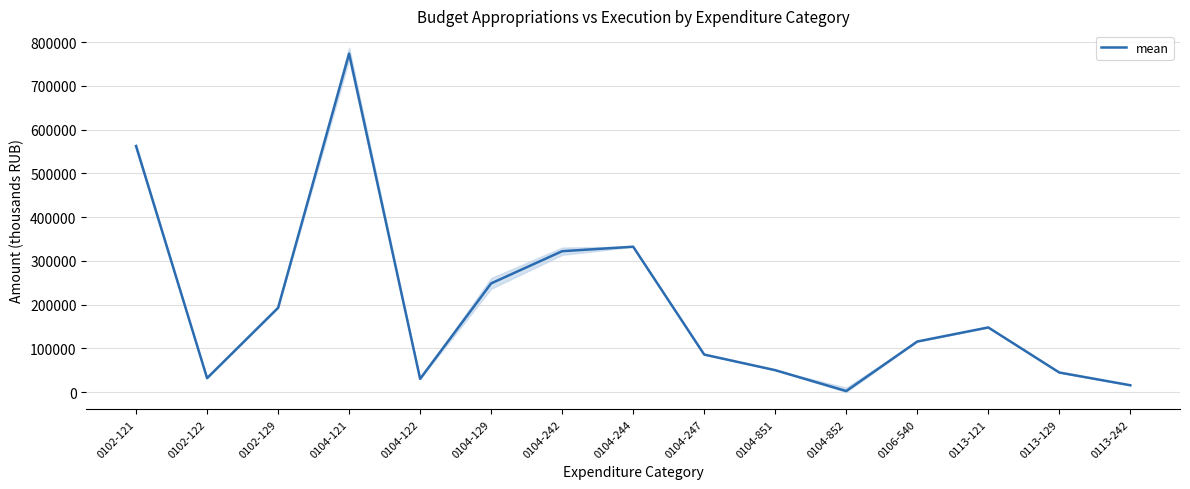

Which label corresponds to the smallest value in the chart?

0104-852